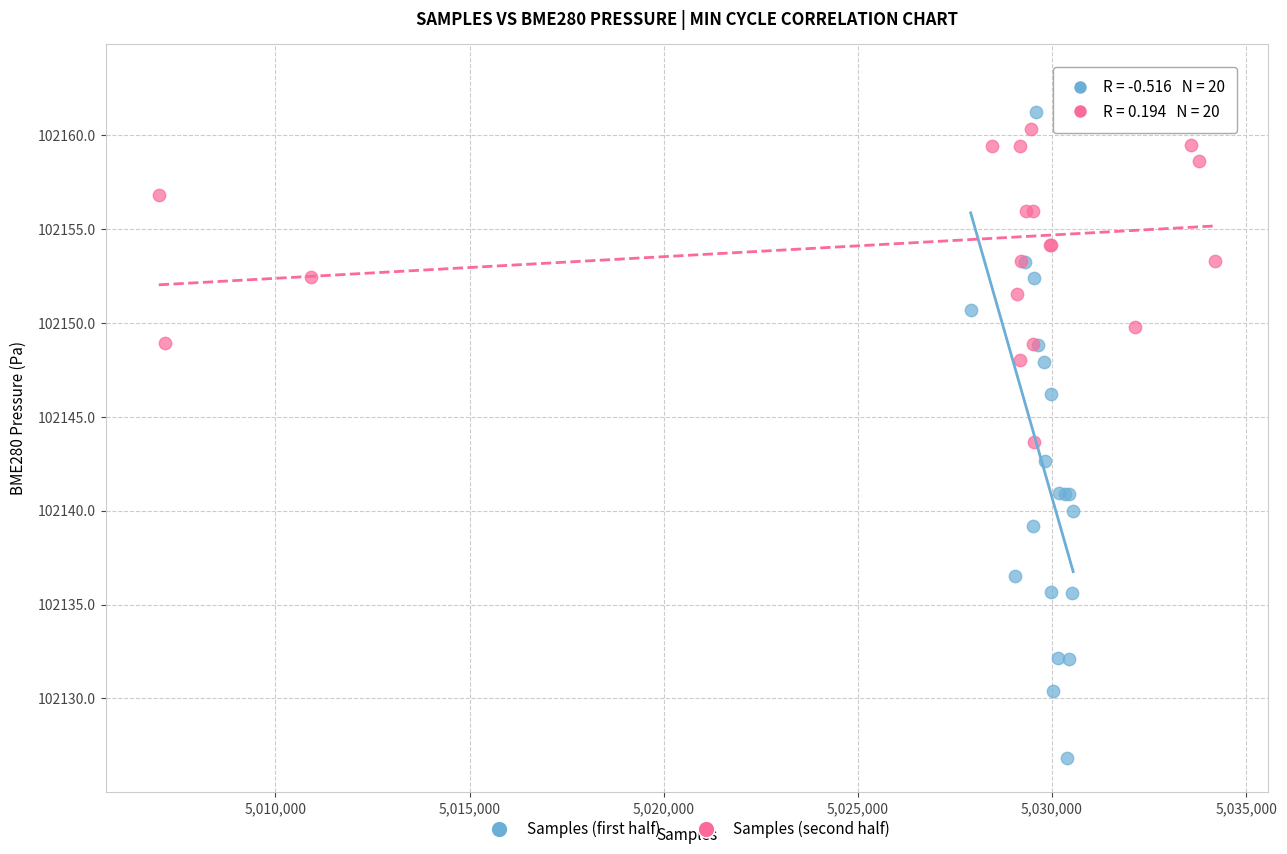

Which series has the largest Y range (max minus min)?

Samples (first half)